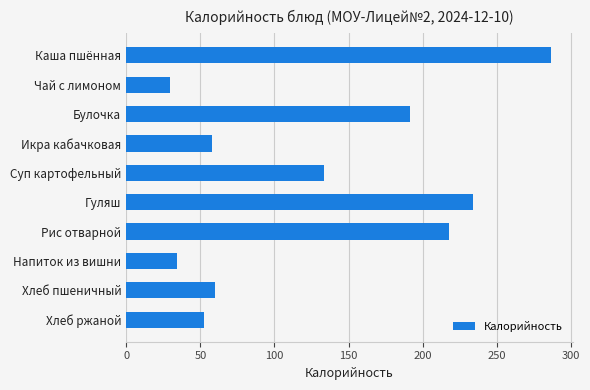

True or false: the data shows 53.3 at Напиток из вишни.

False